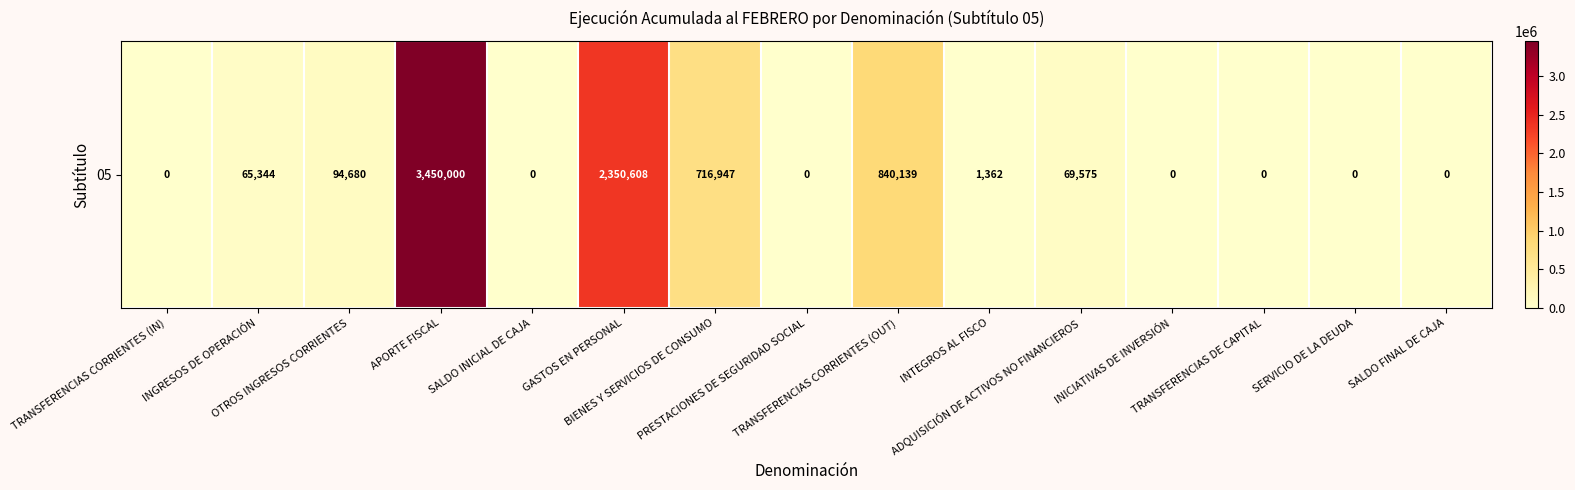

What value does the data have at ADQUISICIÓN DE ACTIVOS NO FINANCIEROS?

69575